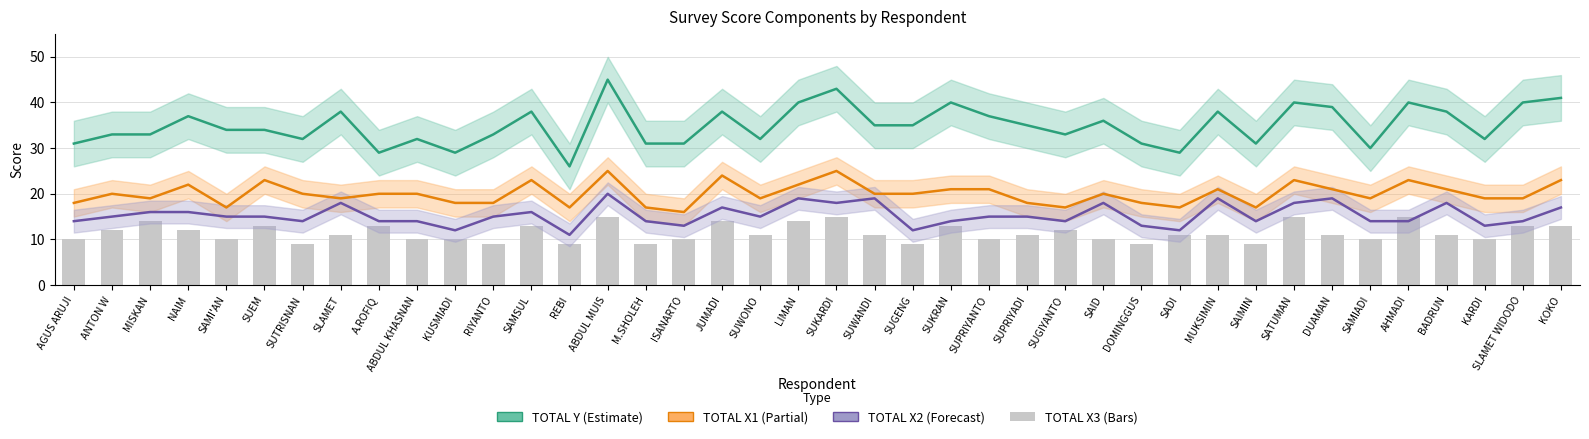

At how many categories does at least one series exceed 20?

40